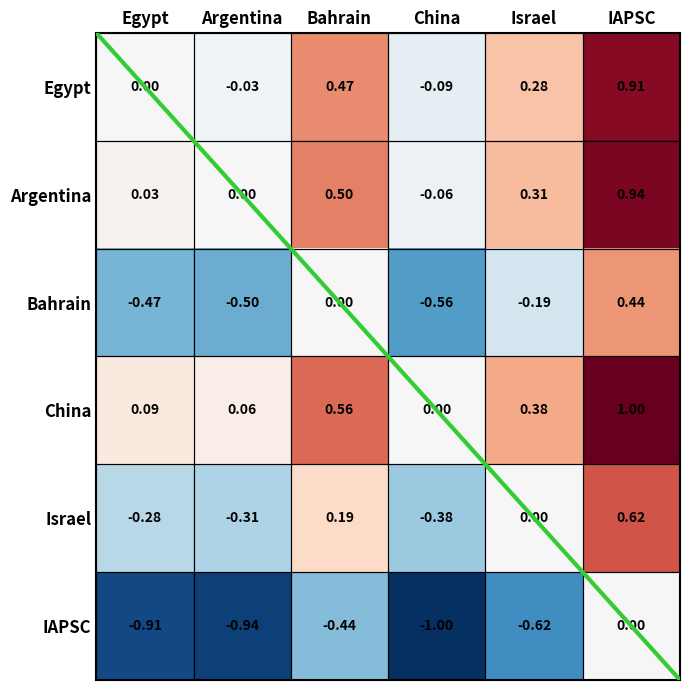

What is the difference between the highest and lowest values at Egypt?

1.0